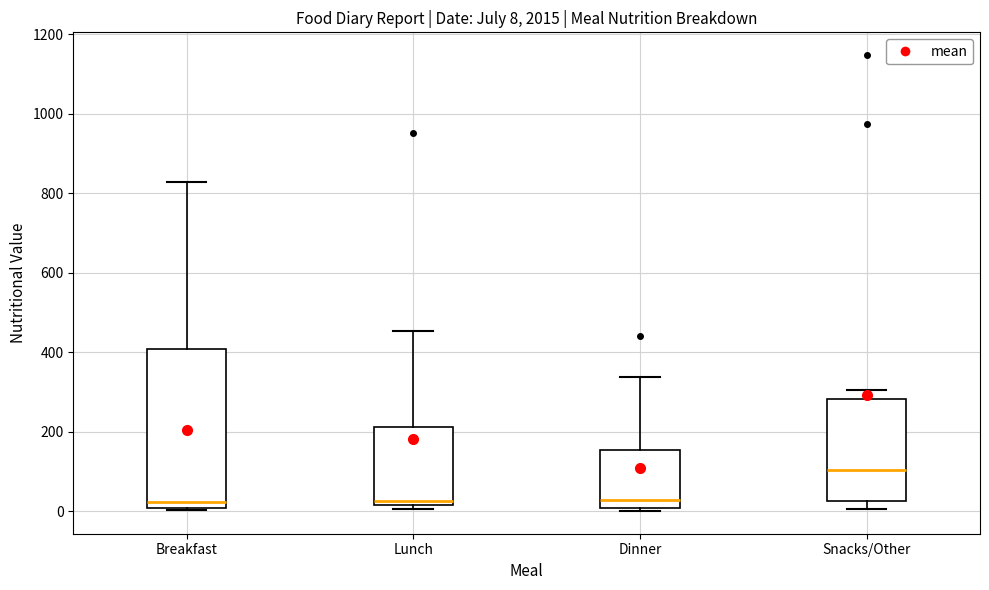

Comparing the boxes themselves (not the whiskers), which one is the tallest?

Breakfast